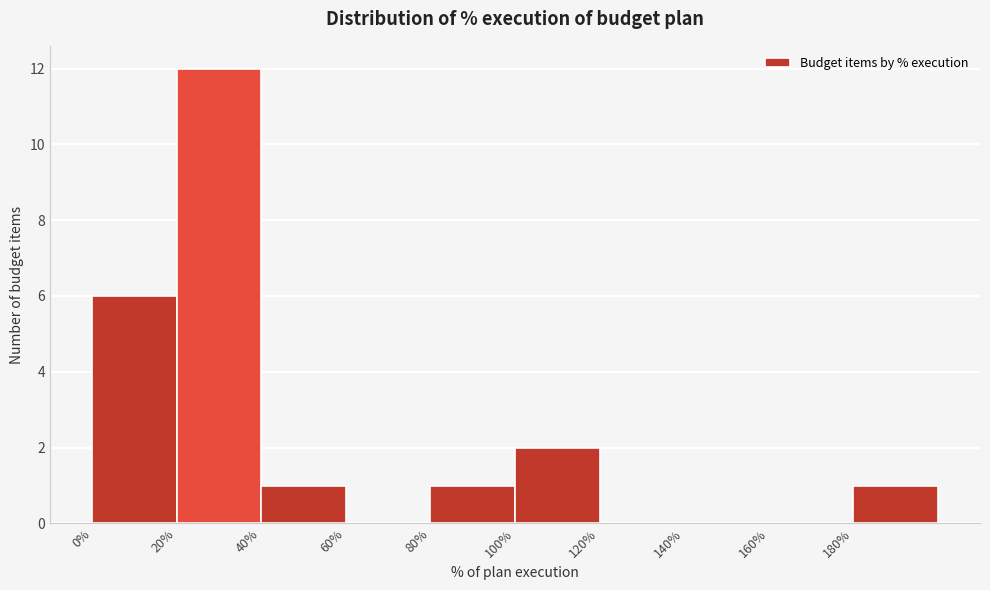

Reading left to right, transcribe this chart: for each bar, give the range it covers on the x-axis and its height. The values are not printed on the chart, so give them approximately, as read against the axis.

0 to 20: 6
20 to 40: 12
40 to 60: 1
60 to 80: 0
80 to 100: 1
100 to 120: 2
120 to 140: 0
140 to 160: 0
160 to 180: 0
180 to 200: 1